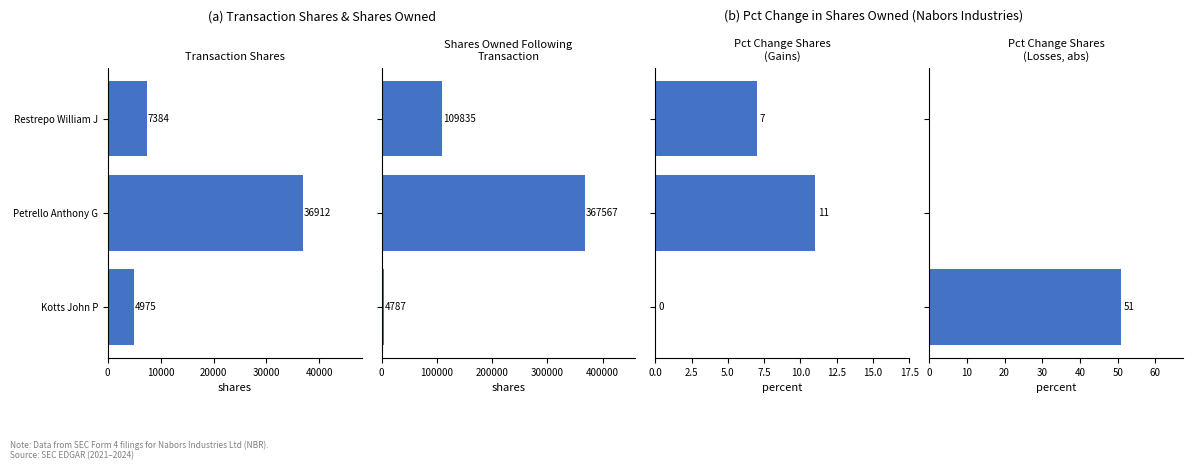

True or false: transactionShares has a value of 7384 at Restrepo William J.

True